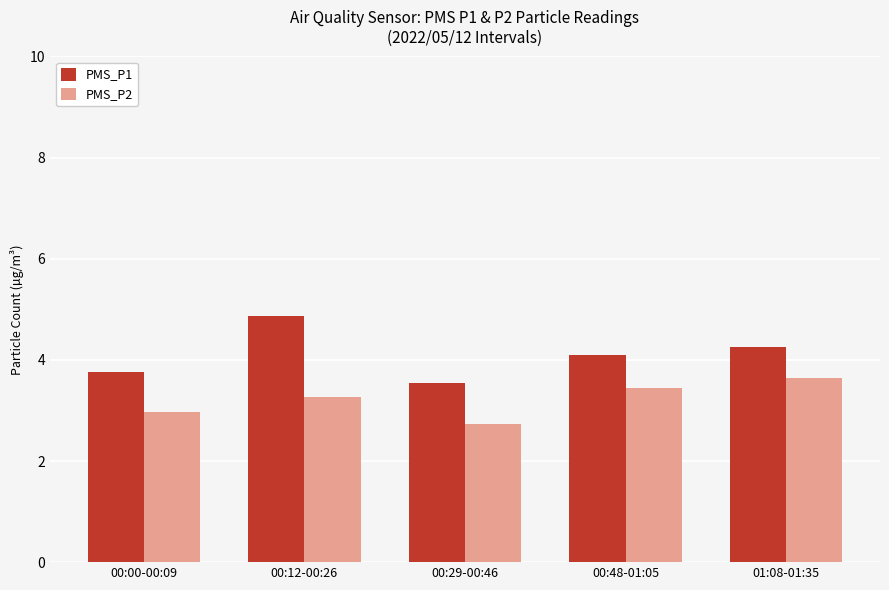

What is the value of the PMS_P1 bar at the 4th from the left?

4.1